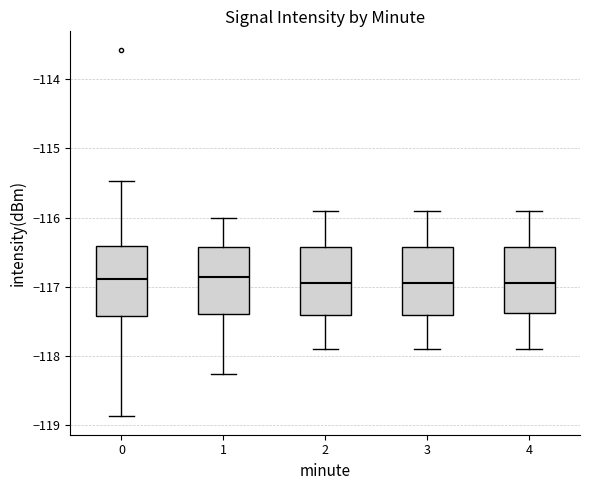

Where is the lower edge of the box at x = 4 on the y-axis? The values are not printed on the chart, so give them approximately, as read against the axis.

-117.4